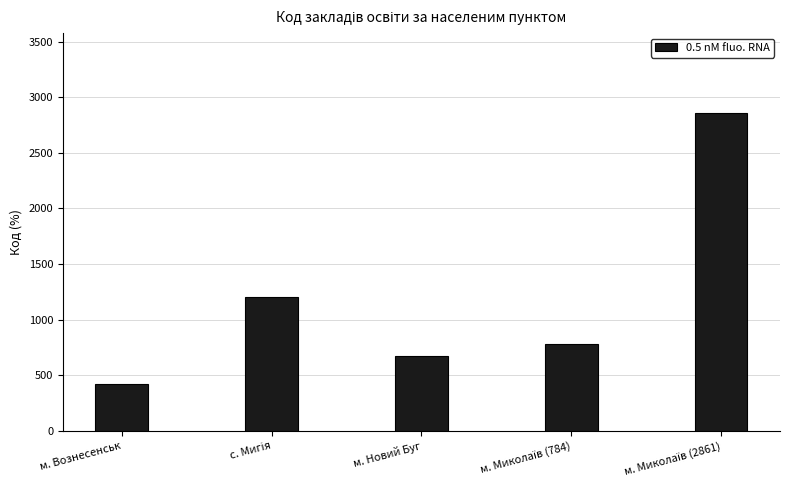

What value does the data have at м. Новий Буг, to the nearest 50?

700